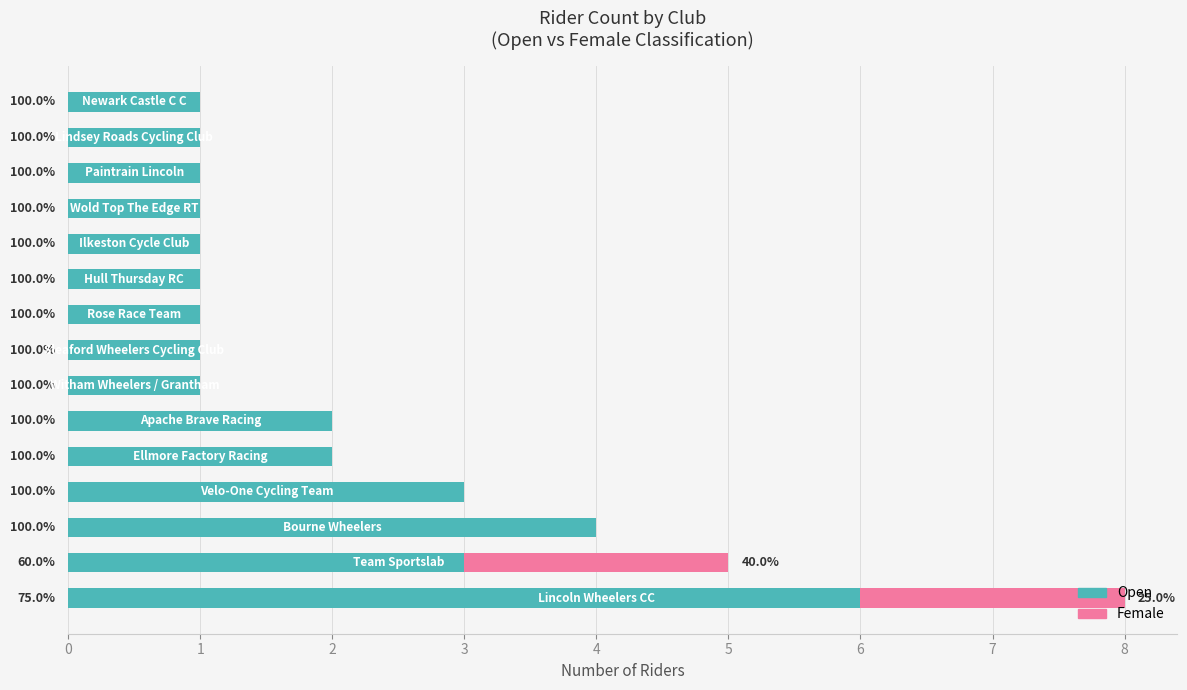

What are all the series names shown in the legend?

Open, Female